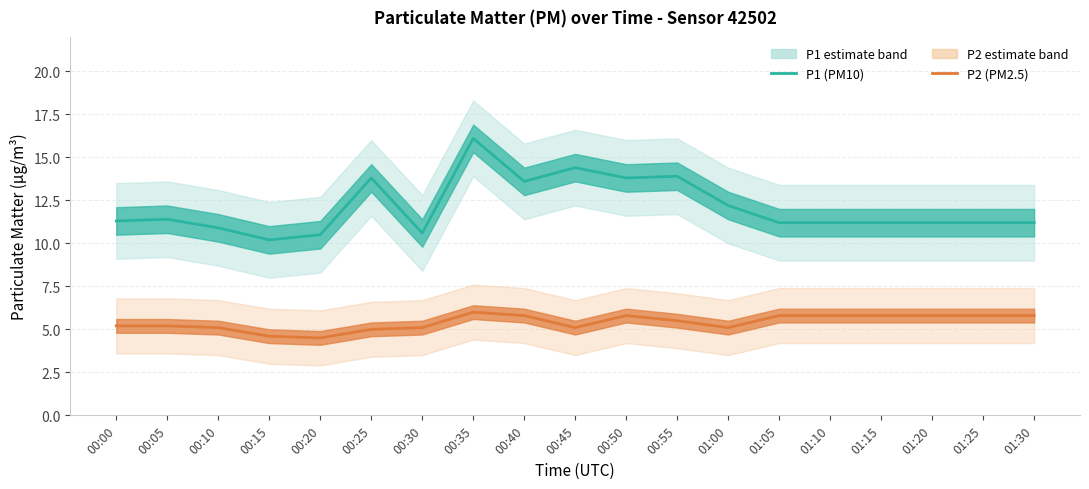

The P2 (PM2.5) series shows 5.2 at 00:00. True or false?

True